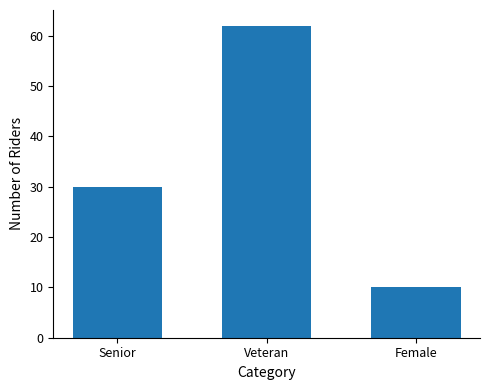

How many bars are there in total?

3